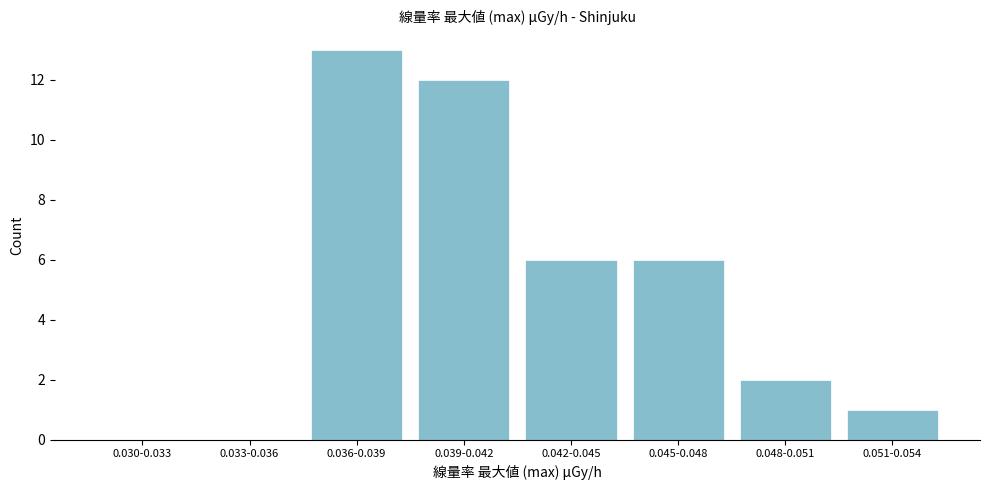

Reading right to left, what are all the values shown in this chart?

0.051-0.054=1	0.048-0.051=2	0.045-0.048=6	0.042-0.045=6	0.039-0.042=12	0.036-0.039=13	0.033-0.036=0	0.030-0.033=0